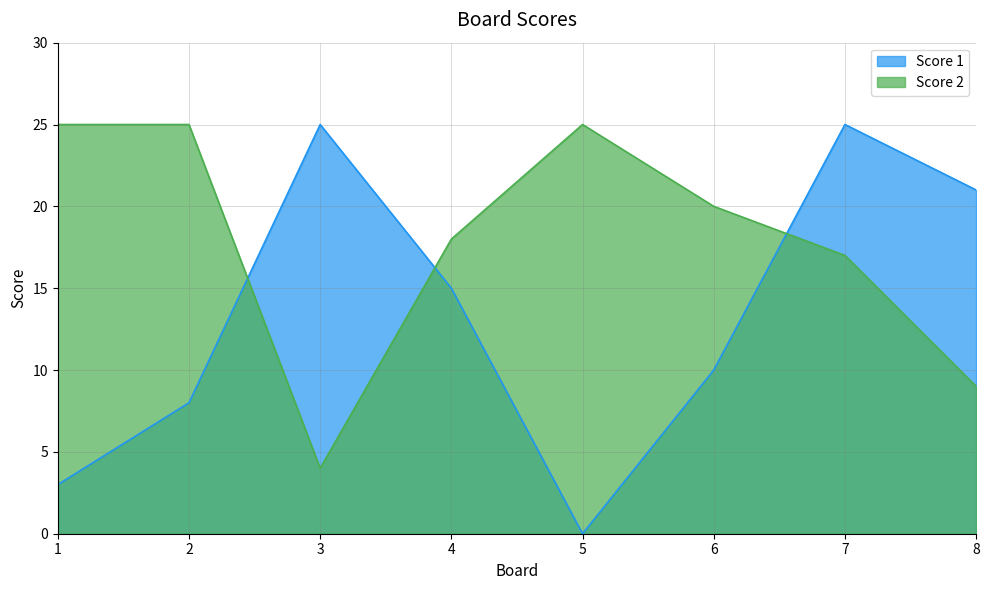

What is the greatest value displayed?

25